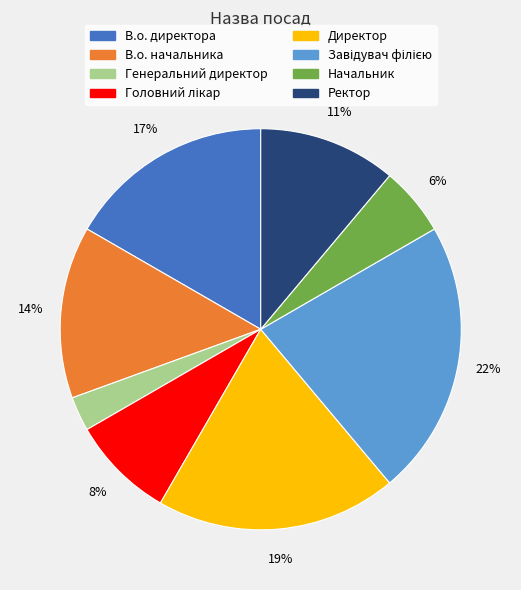

To the nearest percent, what is the combined percentage of Ректор and В.о. начальника?

25%